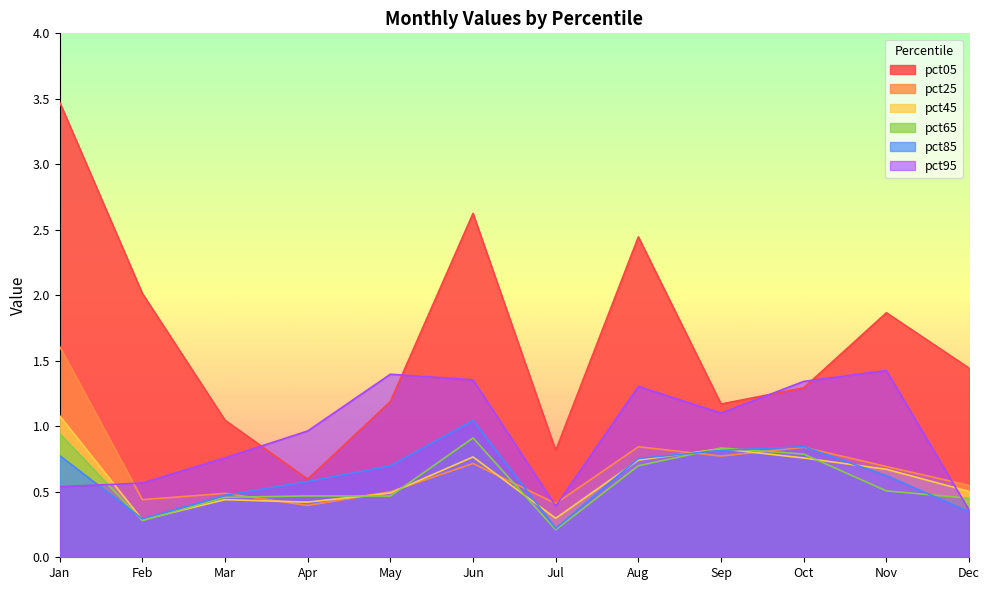

Which series has the largest range (max minus min)?

pct05